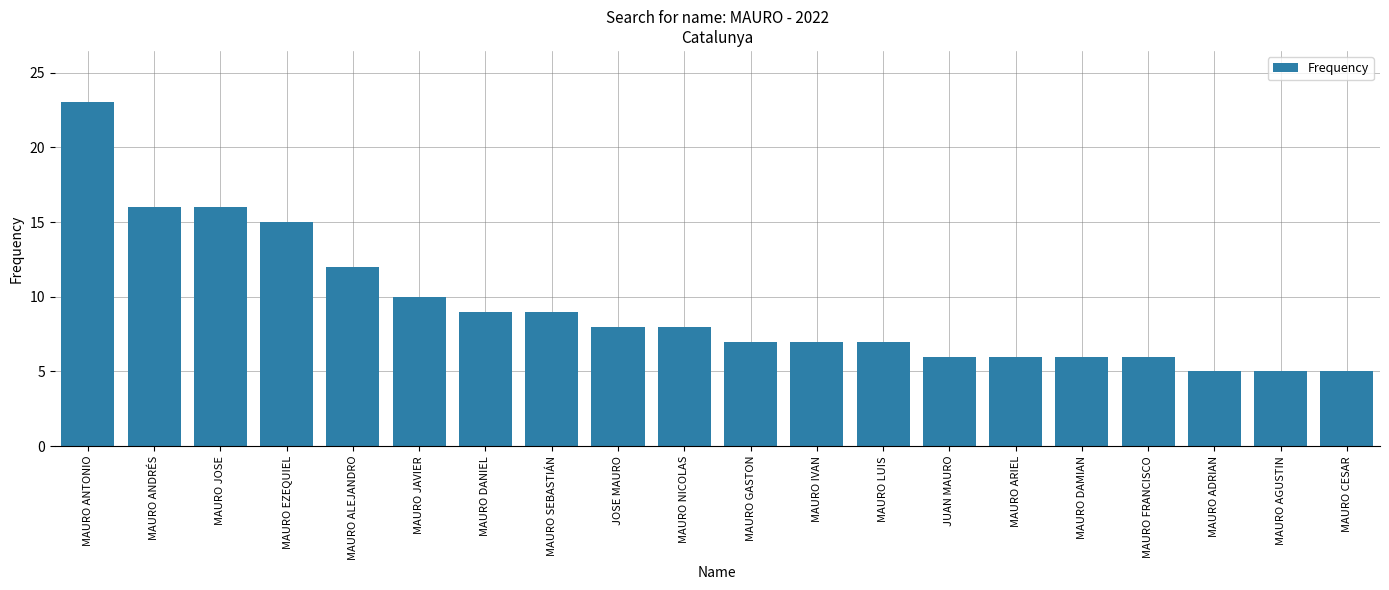

The chart shows a value of 2 at MAURO ARIEL. True or false?

False